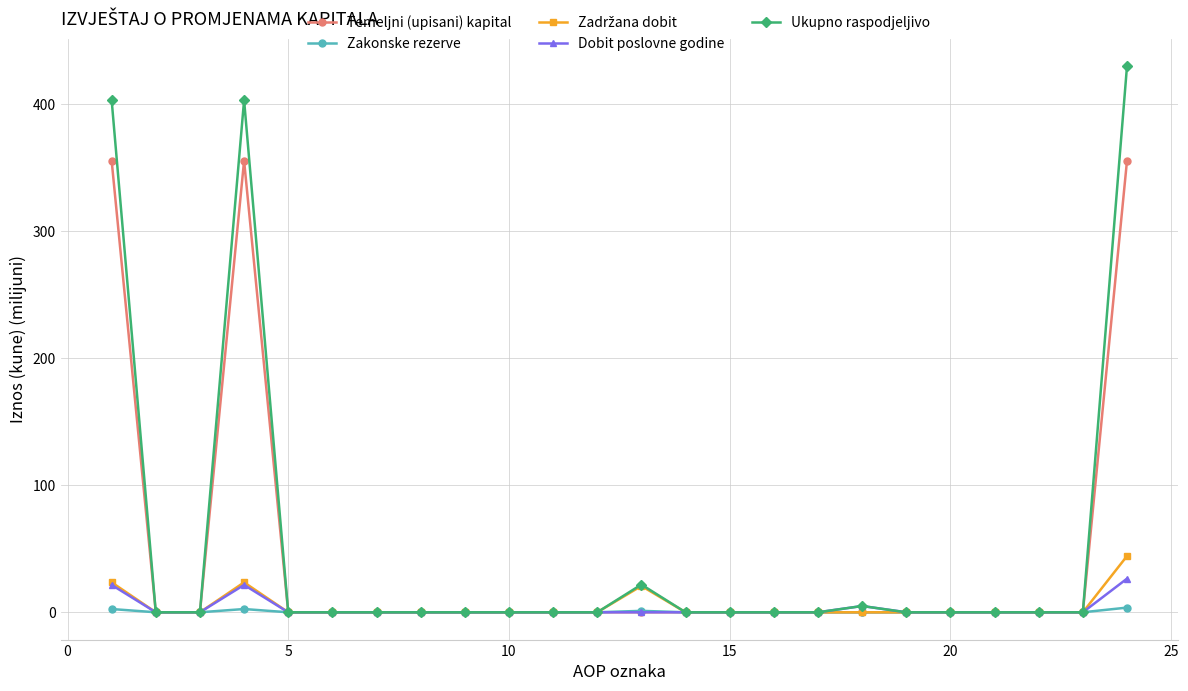

Which series has the largest range (max minus min)?

Ukupno raspodjeljivo